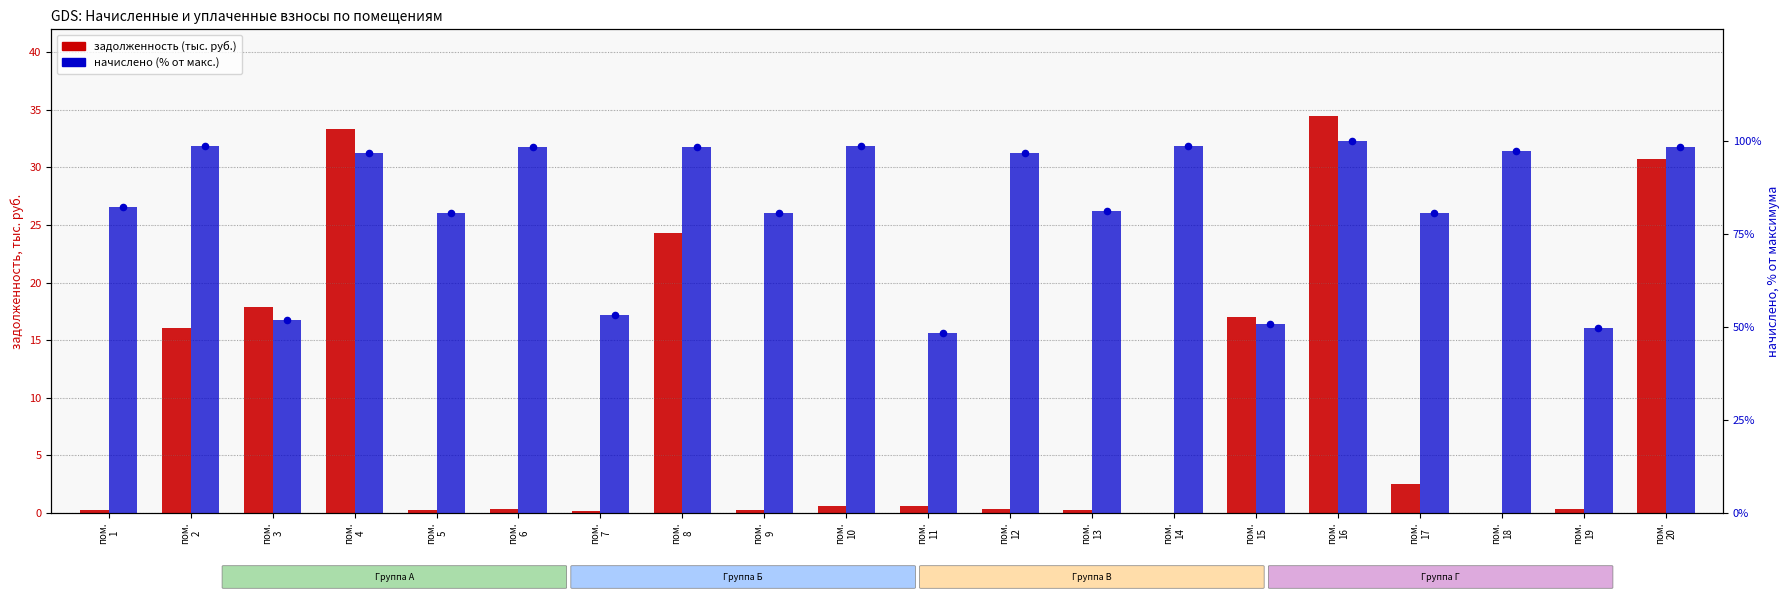

What are all the series names shown in the legend?

задолженность (тыс. руб.), начислено (% от макс.)